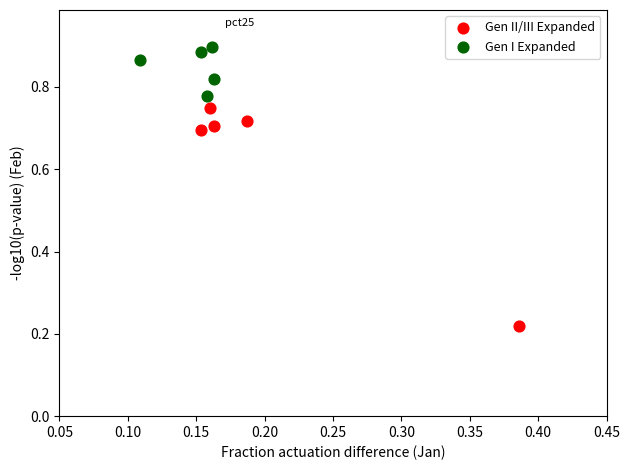

Which series has the largest Y range (max minus min)?

Gen II/III Expanded